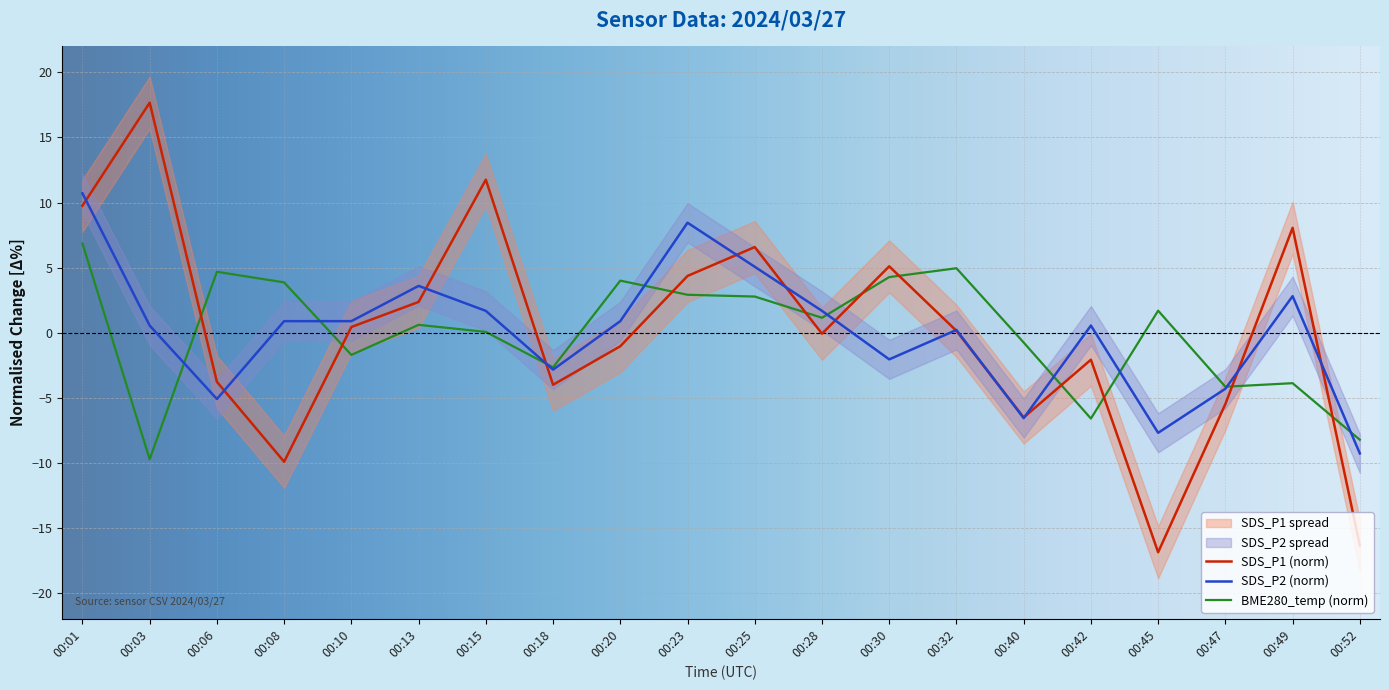

How many lines are shown in the chart?

3